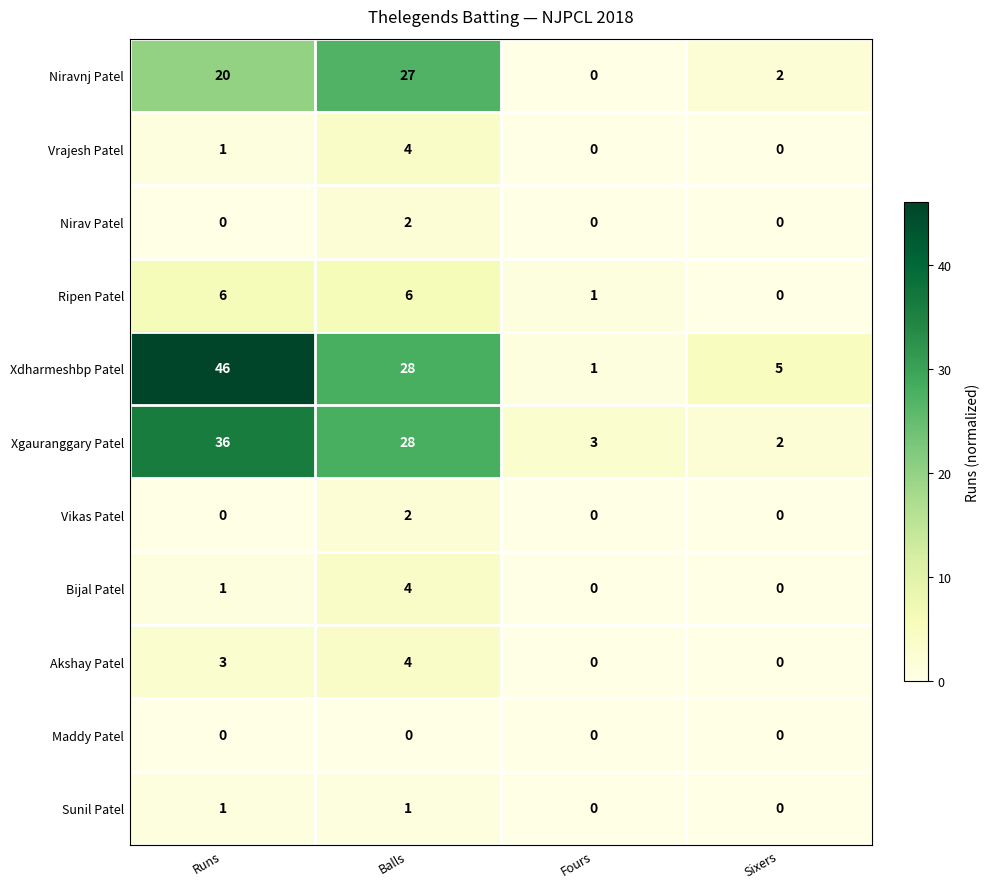

What is the difference between the maximum and minimum values in the Niravnj Patel series?

27